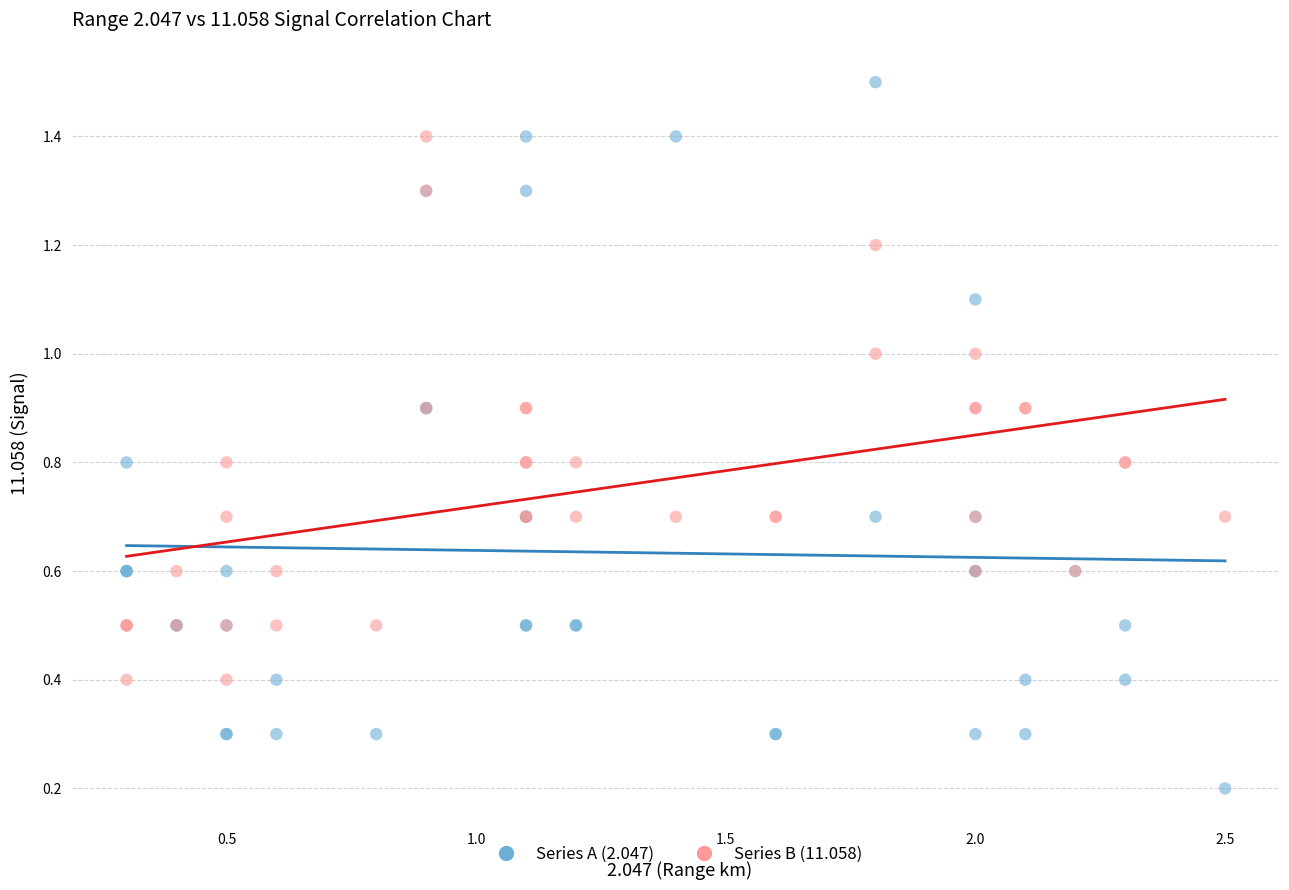

Which series reaches the minimum Y coordinate?

Series A (2.047)